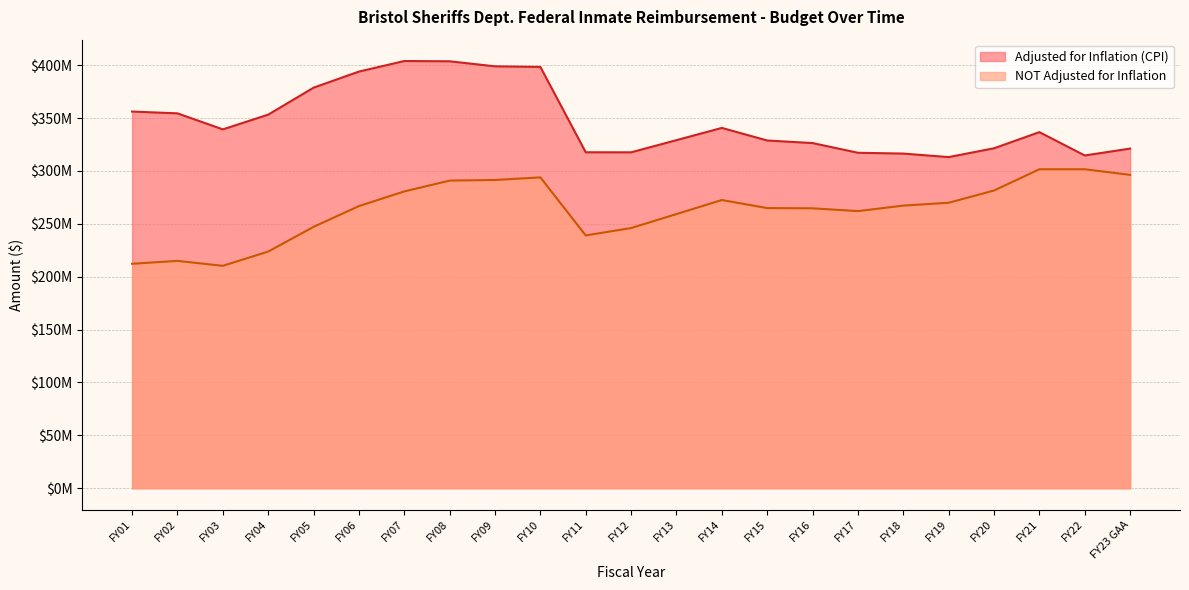

At which label does Adjusted for Inflation (CPI) reach its minimum?

FY19